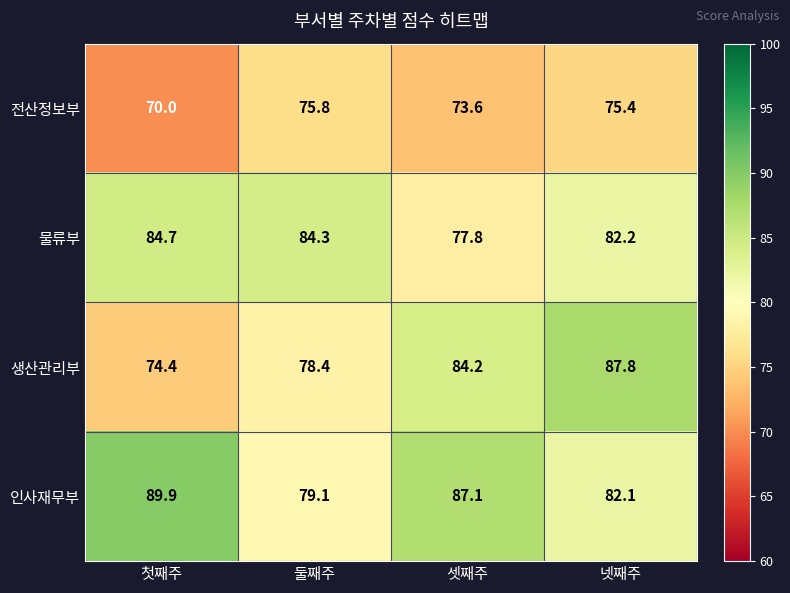

What is the difference between the 인사재무부 values at 둘째주 and 셋째주?

8.0